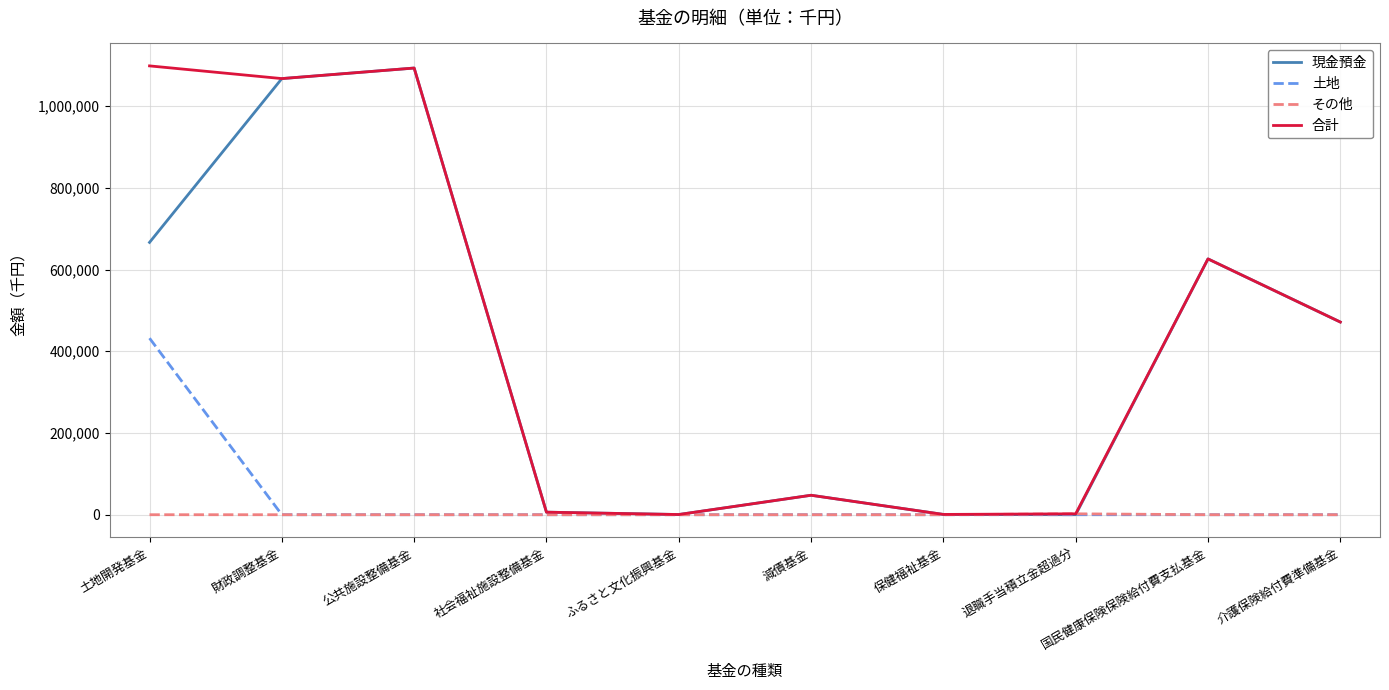

What is the total value across all series at 減債基金?

95276